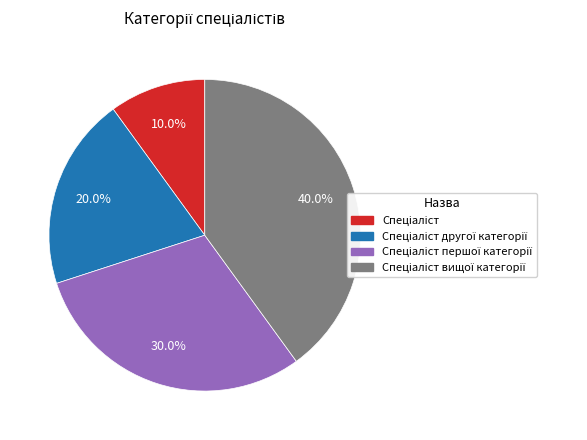

Is there a majority slice in this chart?

No